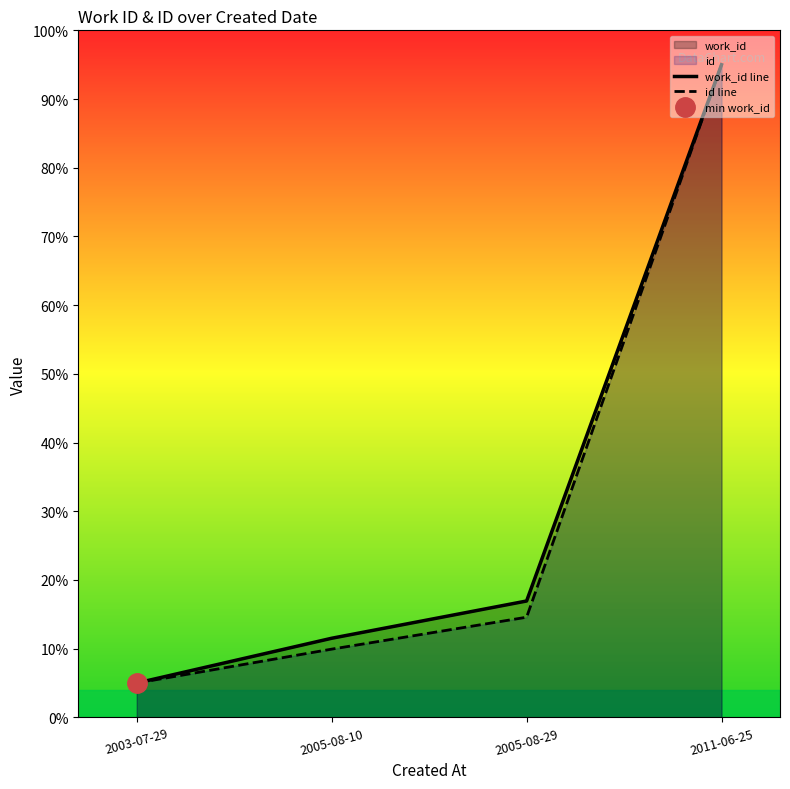

Which series has the widest spread of values?

work_id line